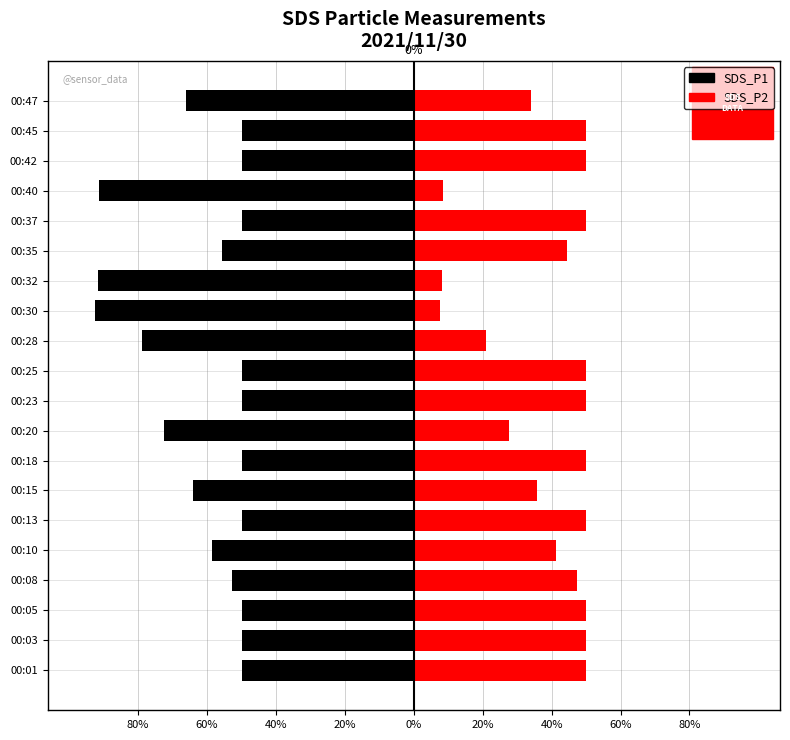

Reading left to right, transcribe all the data shown in this chart.

SDS_P1: -50.0	-50.0	-50.0	-52.6	-58.6	-50.0	-64.2	-50.0	-72.5	-50.0	-50.0	-78.9	-92.4	-91.7	-55.6	-50.0	-91.5	-50.0	-50.0	-66.1
SDS_P2: 50.0	50.0	50.0	47.4	41.4	50.0	35.8	50.0	27.5	50.0	50.0	21.1	7.6	8.3	44.4	50.0	8.5	50.0	50.0	33.9